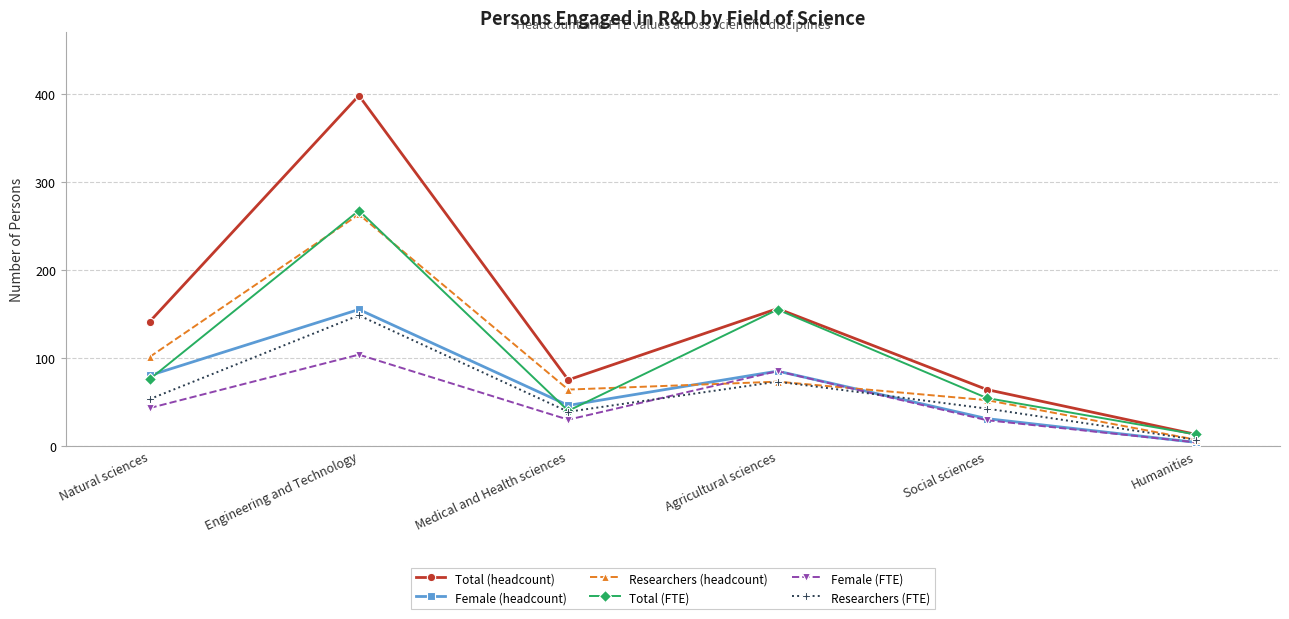

The Researchers (headcount) series shows 101.0 at Natural sciences. True or false?

True